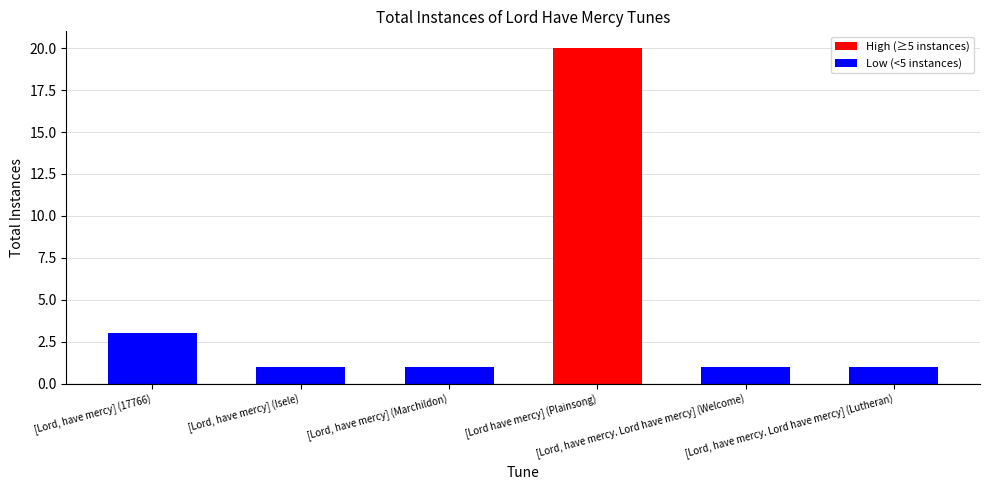

The value at [Lord have mercy] (Plainsong) is 20. True or false?

True